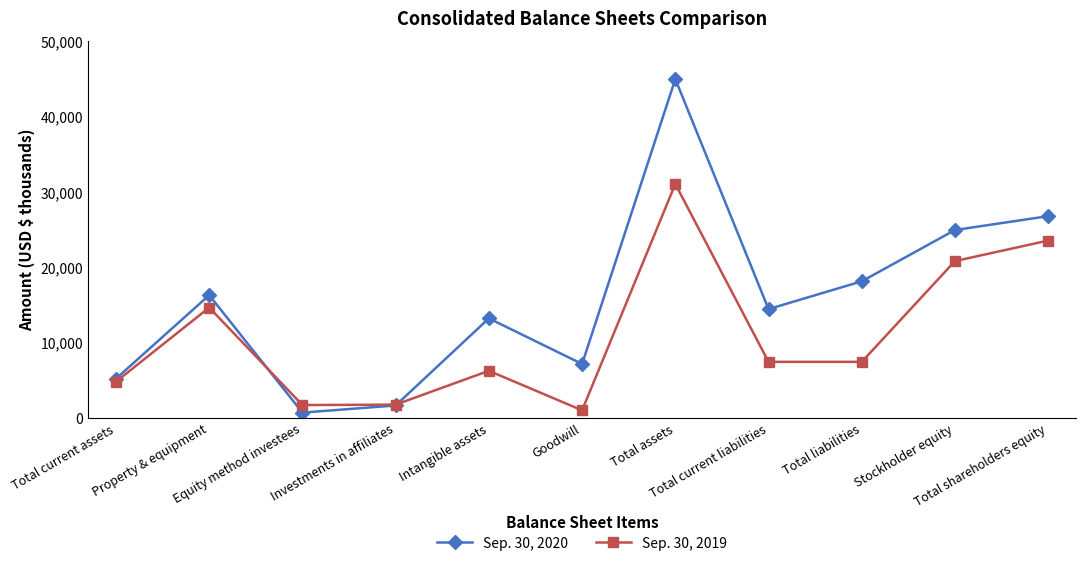

What is the lowest value of the Sep. 30, 2019 series?

1070